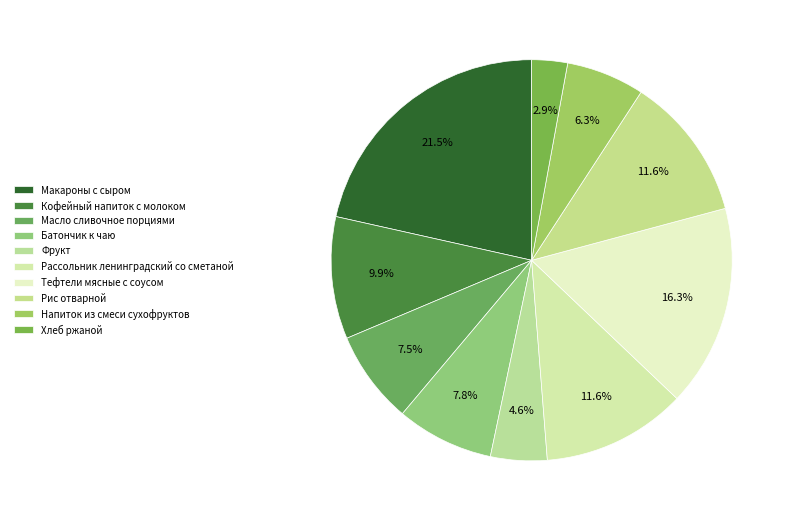

How many slices are in this pie chart?

10